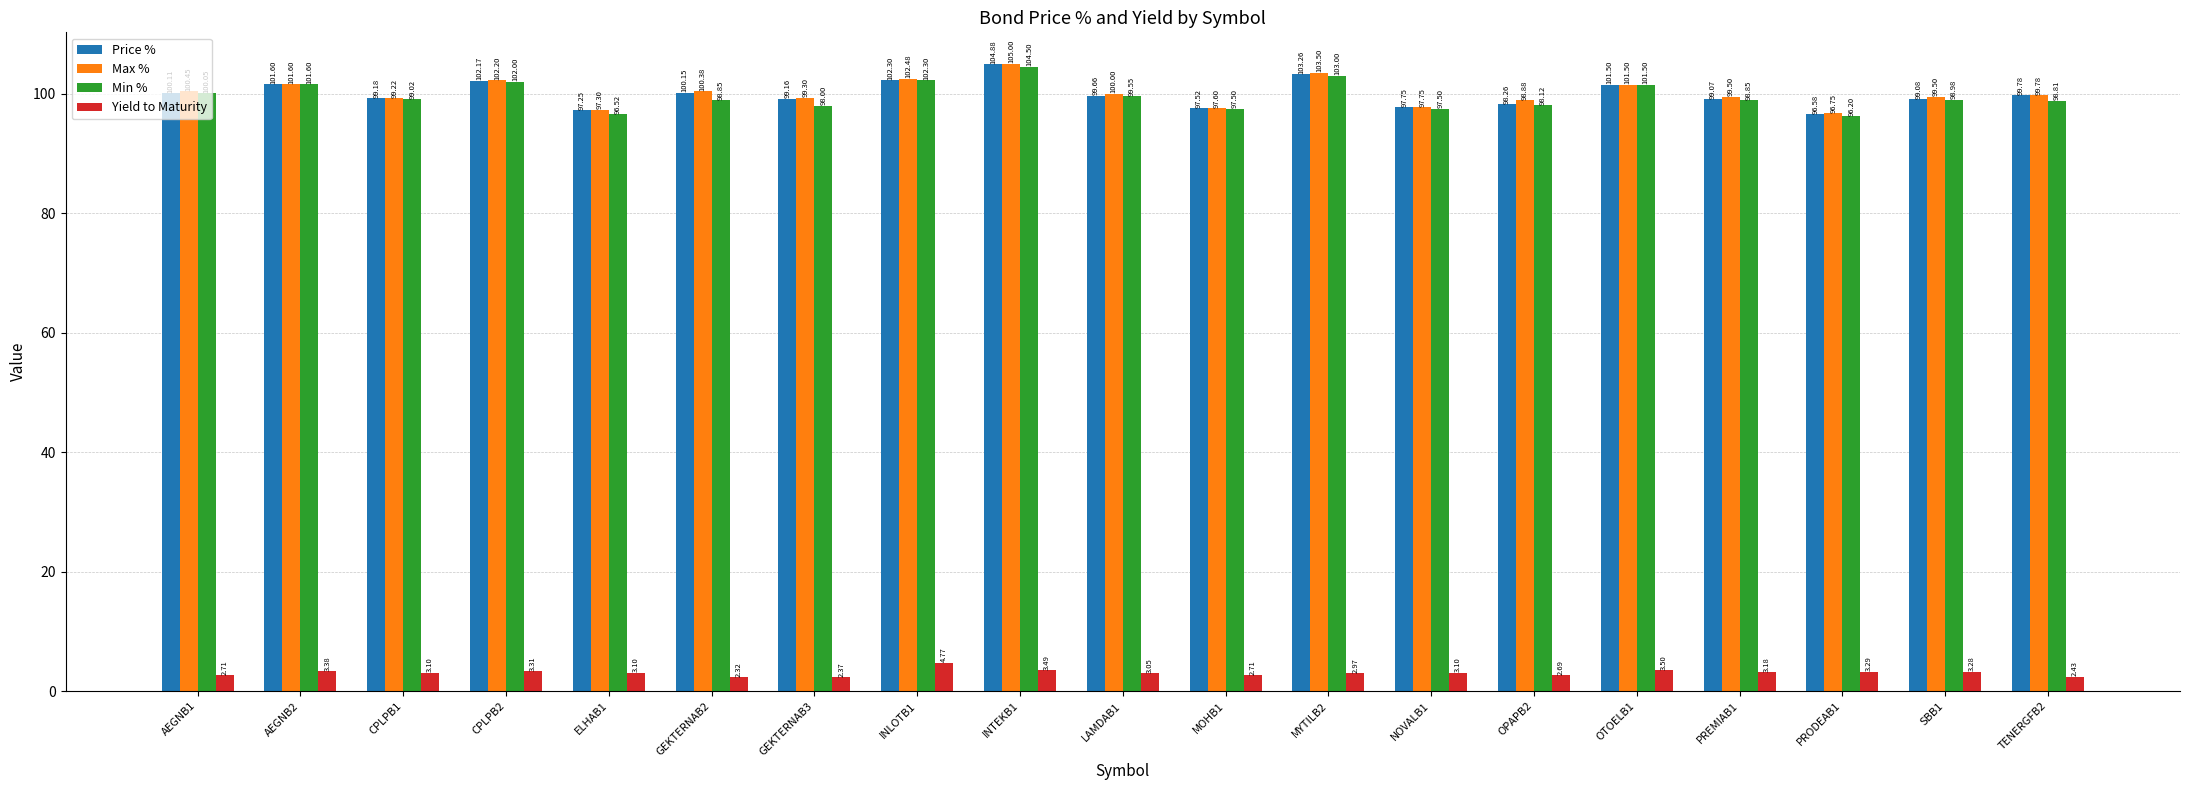

What is the value of the Price % bar at the 1st from the left?

100.1